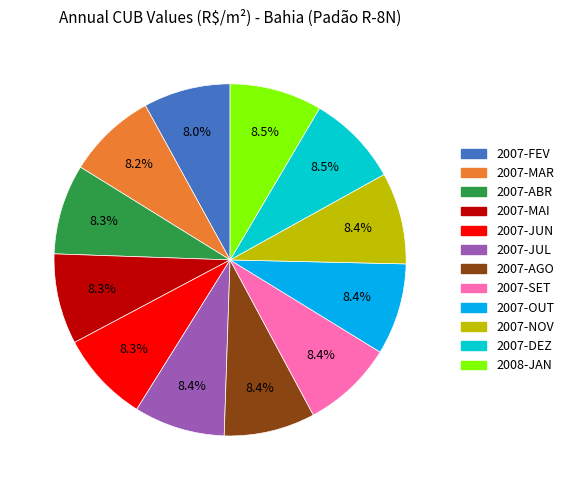

Is there any slice that represents more than half of the pie?

No